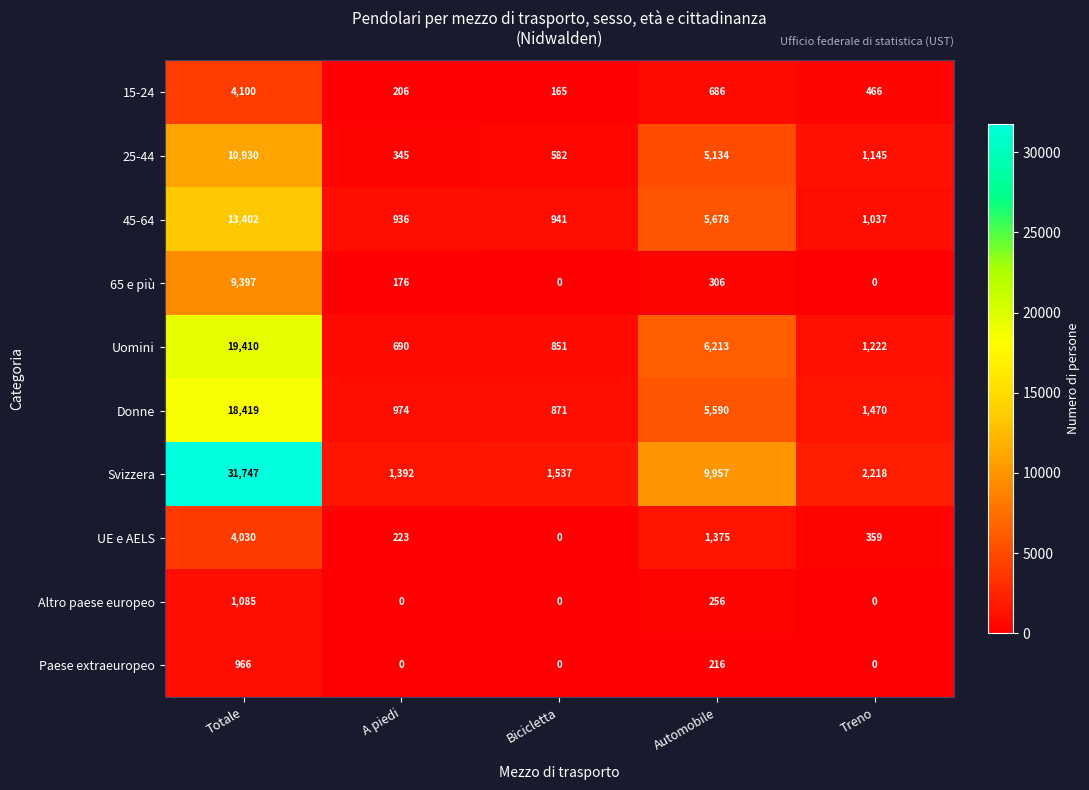

At which category is the sum across all series the highest?

Totale